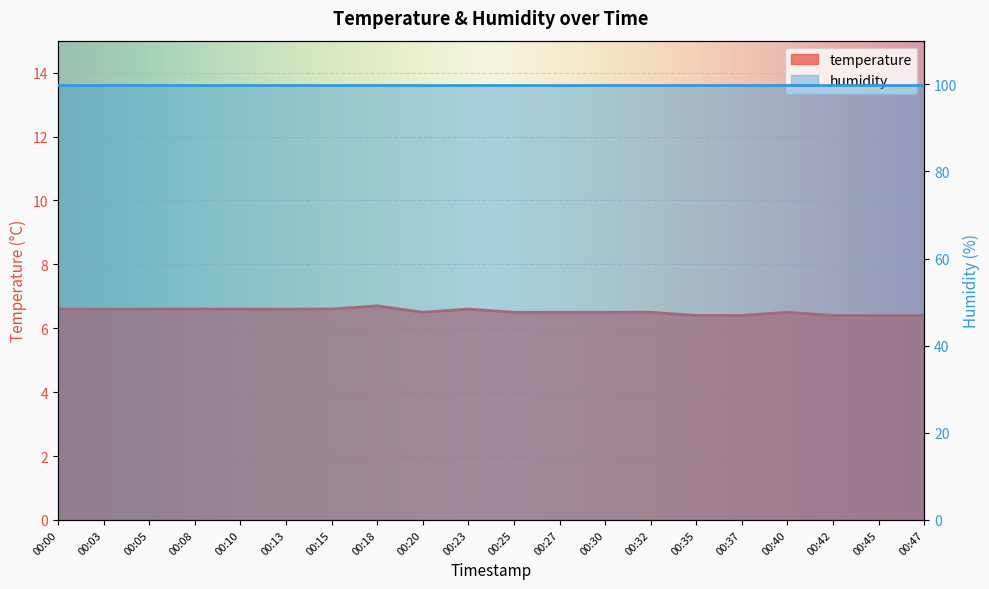

What is the value of the 12th point from the left?

6.5